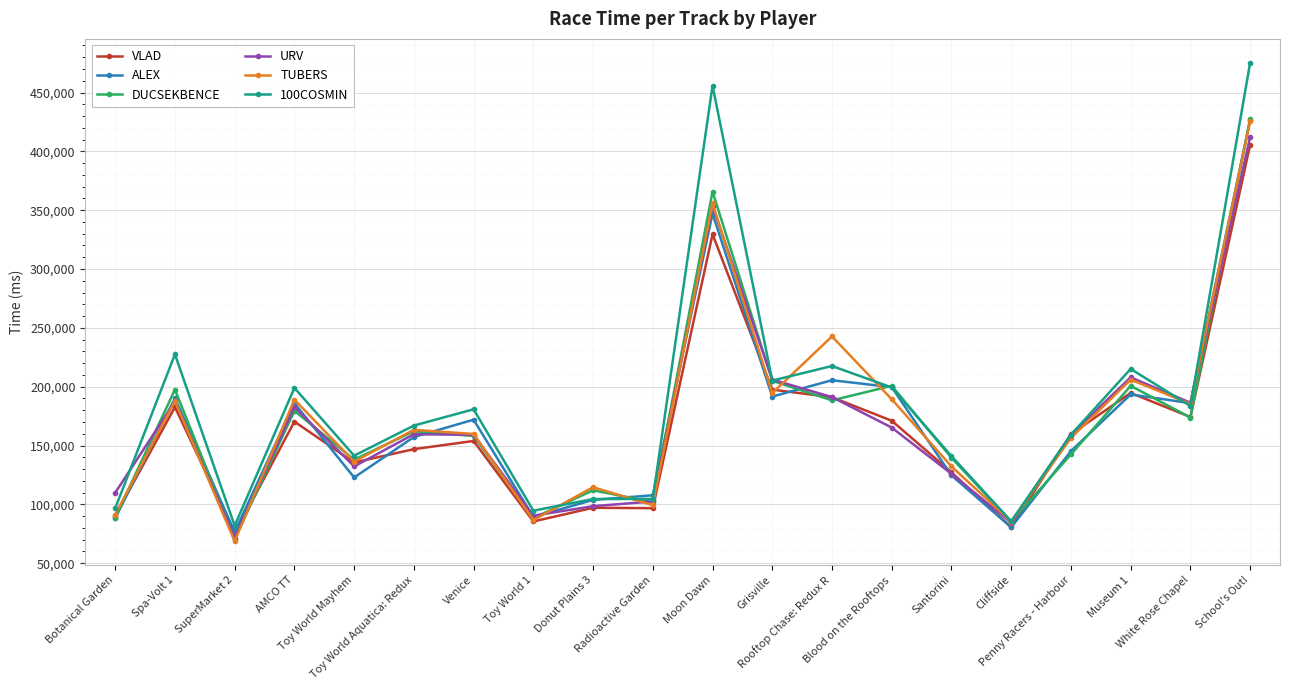

At which category is the sum across all series the highest?

School's Out!